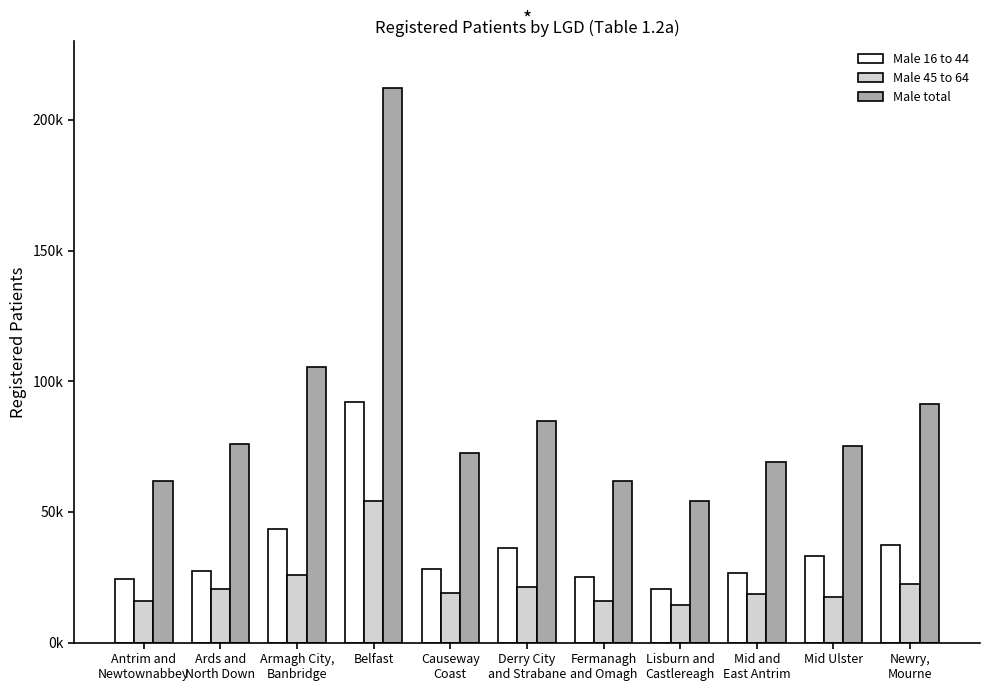

What are all the series names shown in the legend?

Male 16 to 44, Male 45 to 64, Male total